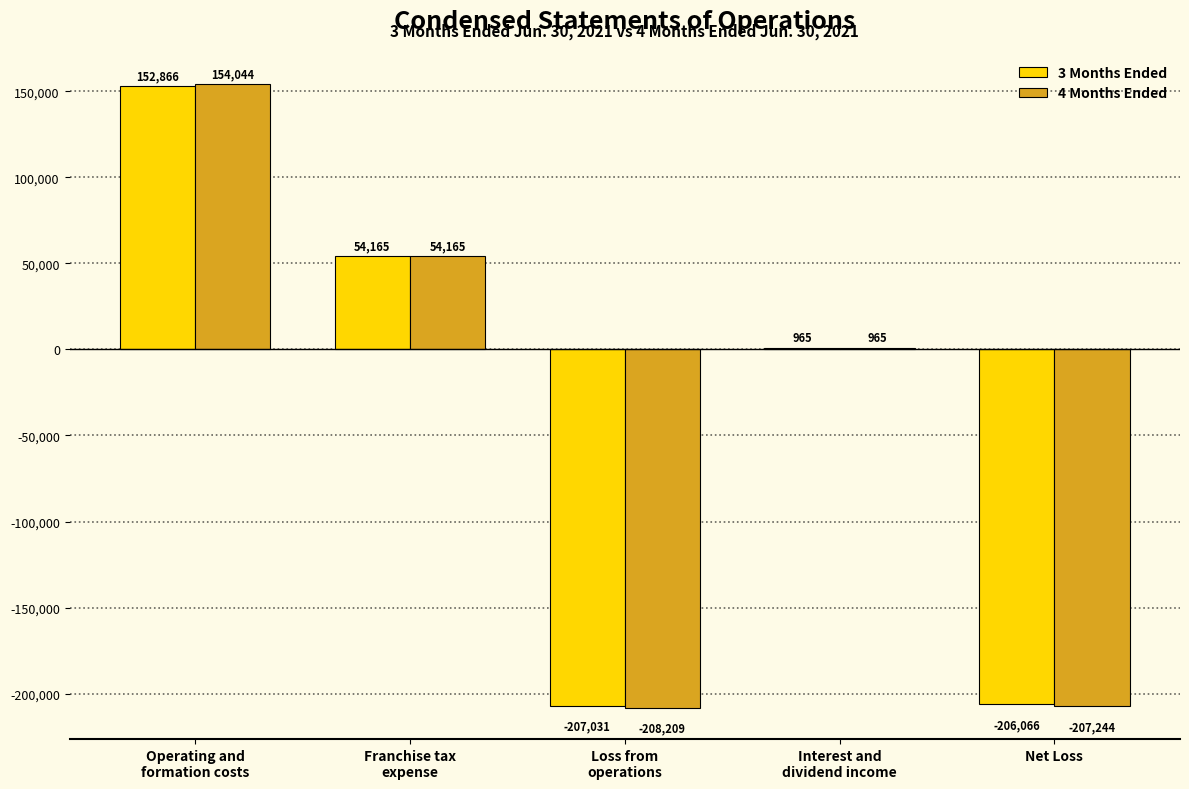

Reading left to right, transcribe all the data shown in this chart.

3 Months Ended: Operating and
formation costs=152866	Franchise tax
expense=54165	Loss from
operations=-207031	Interest and
dividend income=965	Net Loss=-206066
4 Months Ended: Operating and
formation costs=154044	Franchise tax
expense=54165	Loss from
operations=-208209	Interest and
dividend income=965	Net Loss=-207244